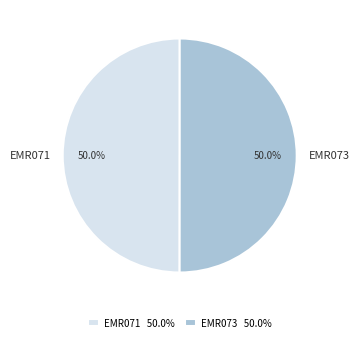

What percentage is NOT represented by EMR071?

50.0%